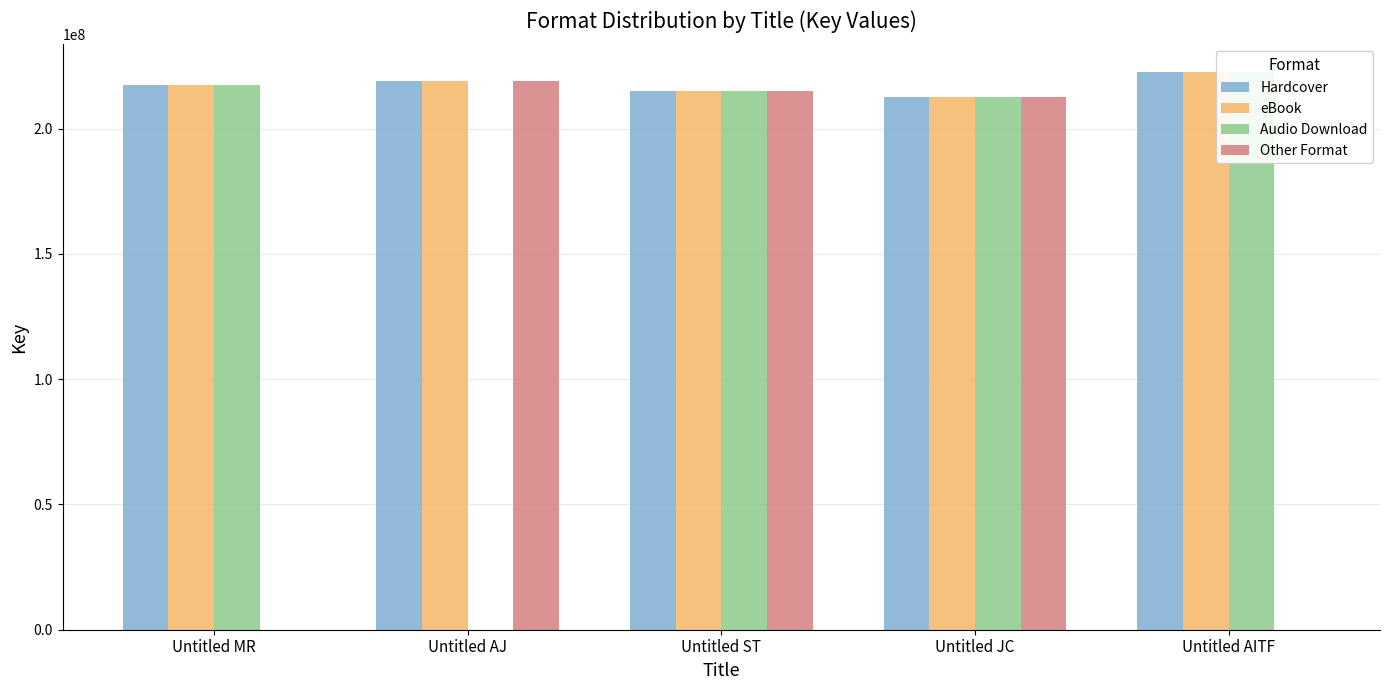

True or false: Audio Download has a value of 217627071 at Untitled MR.

True